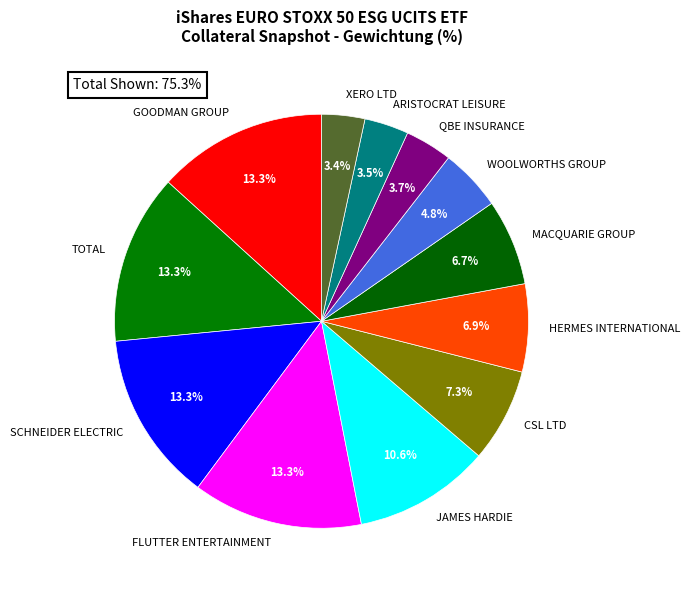

To the nearest percent, what portion does TOTAL represent?

13%